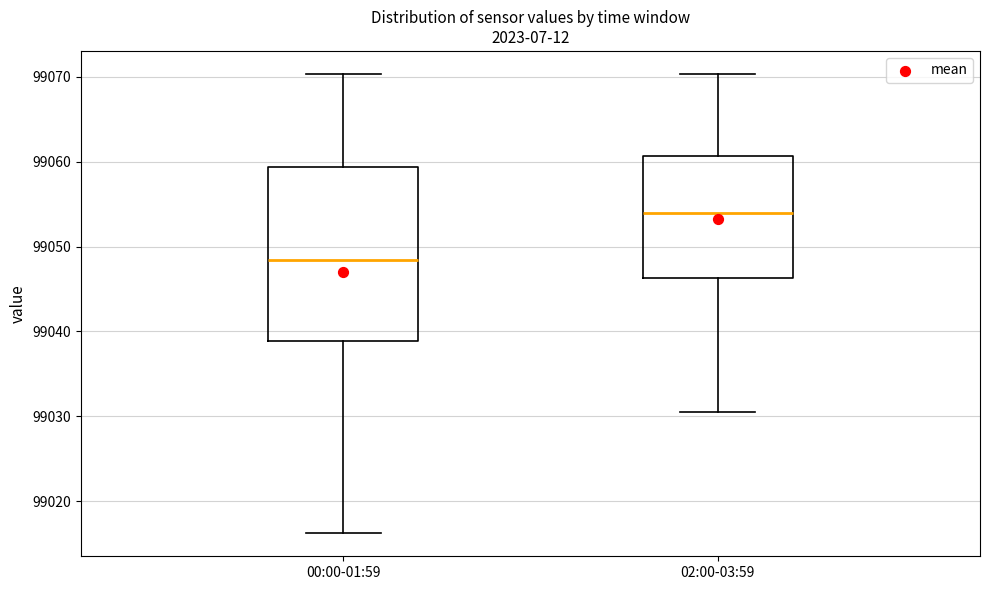

Where does the lower whisker of the box for 00:00-01:59 end on the y-axis? The values are not printed on the chart, so give them approximately, as read against the axis.

99016